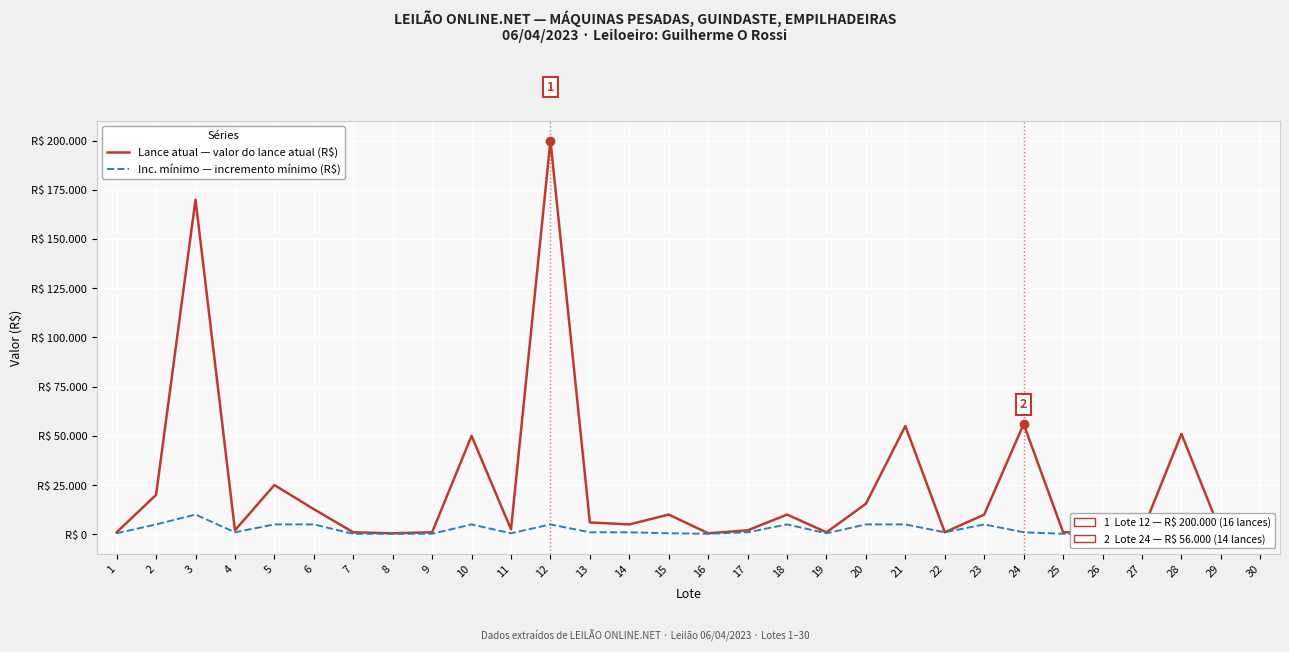

At which category is the sum across all series the highest?

12